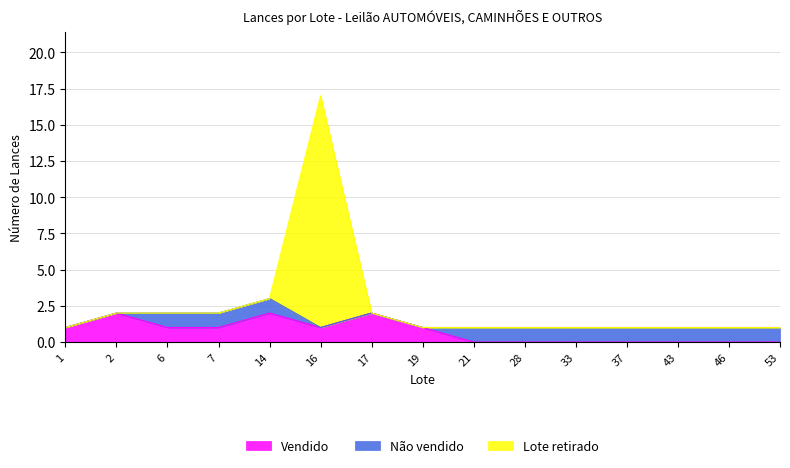

How many lines are shown in the chart?

3